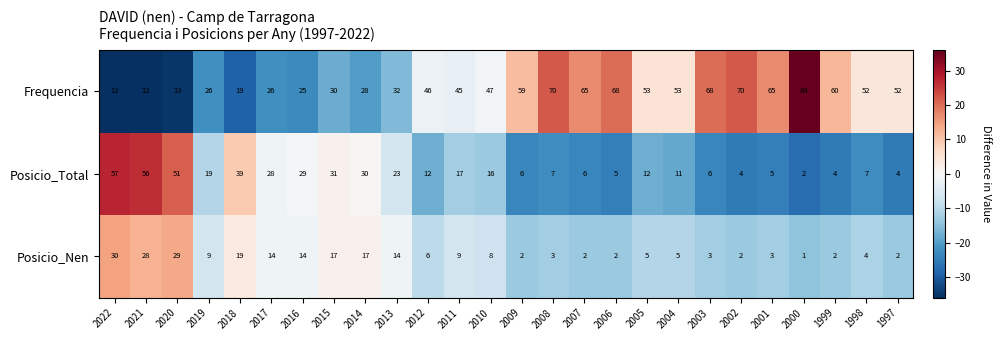

At which category does the chart reach its minimum across all series?

2000